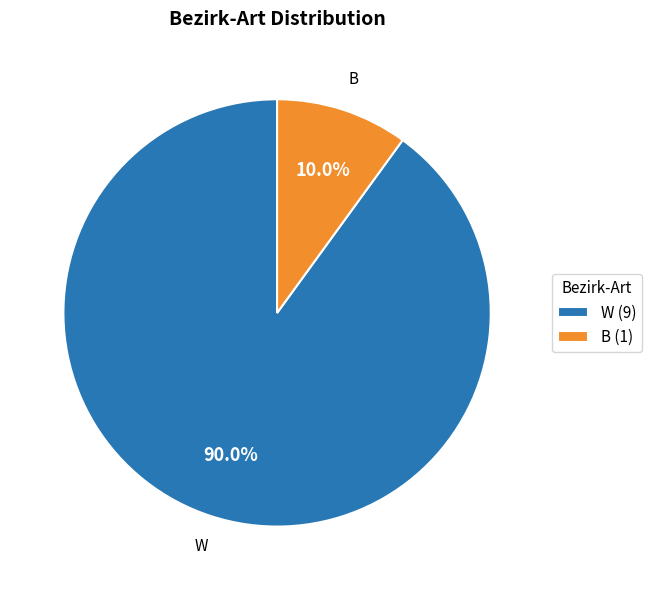

To the nearest percent, what is the combined percentage of W and B?

100%